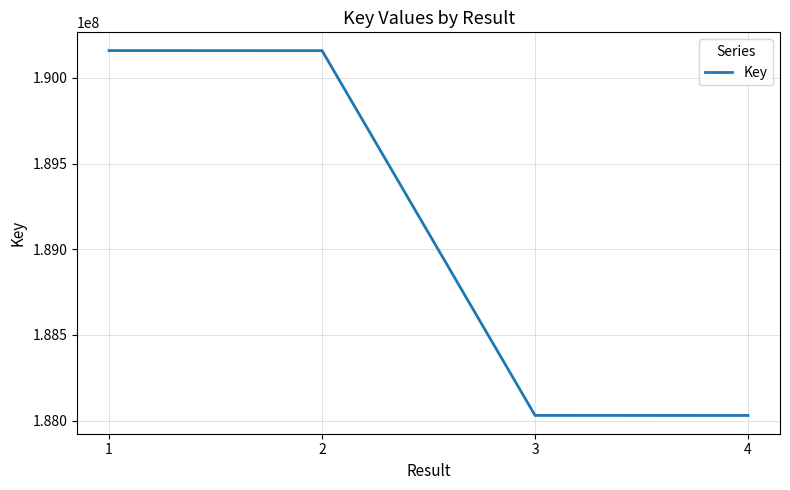

Between 3 and 2, which is larger?

2